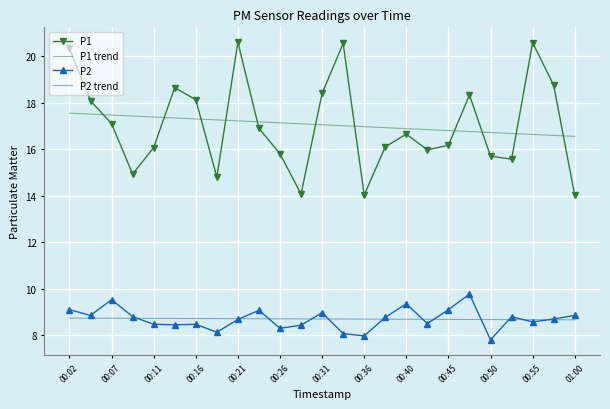

True or false: P2 and P1 trend intersect in this chart.

False